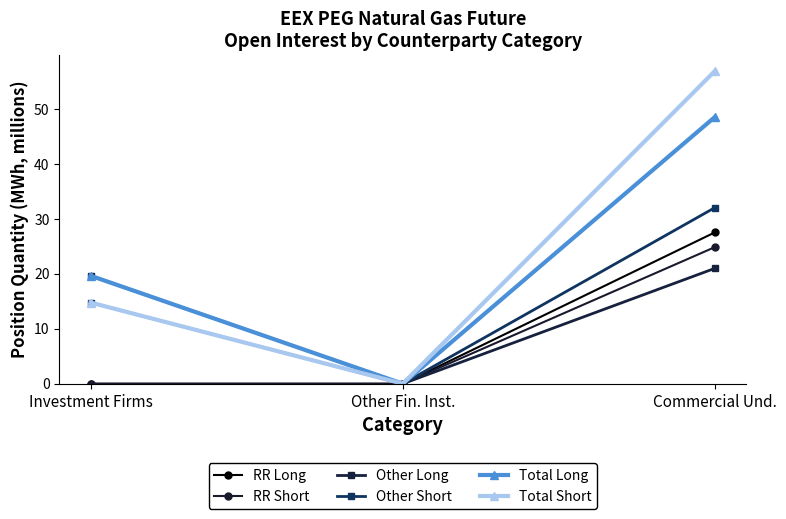

Which series changed the most between Other Fin. Inst. and Commercial Und.?

Total Short